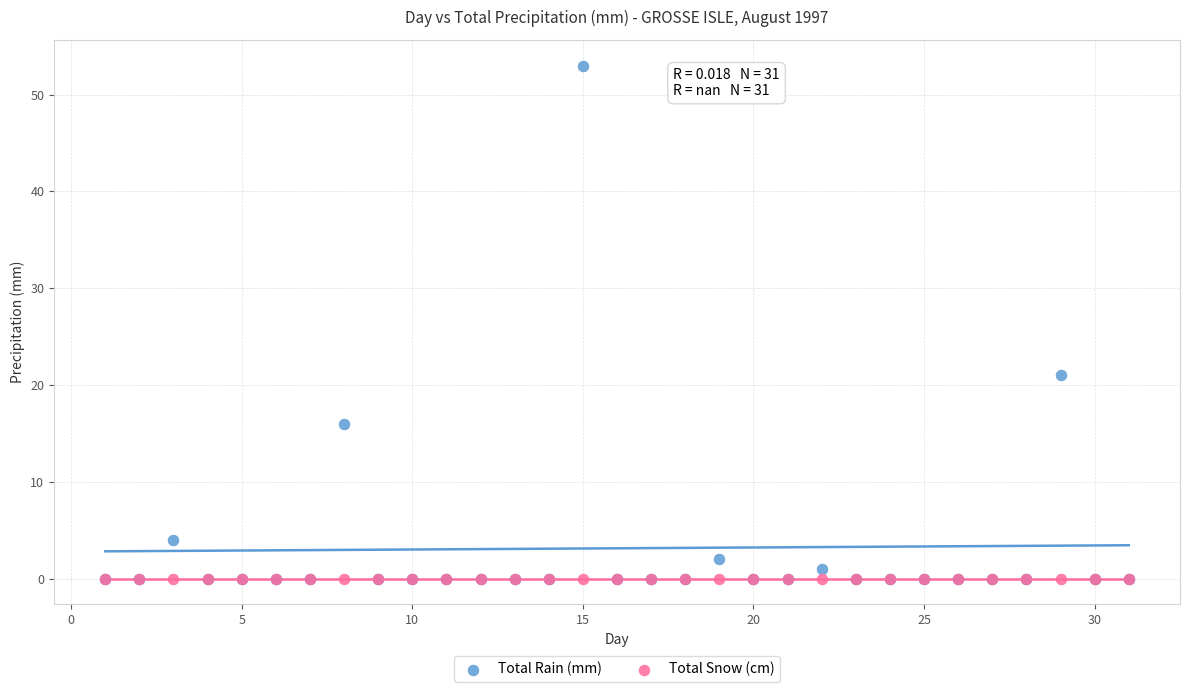

Across all series, what Y value is closest to 26?

21